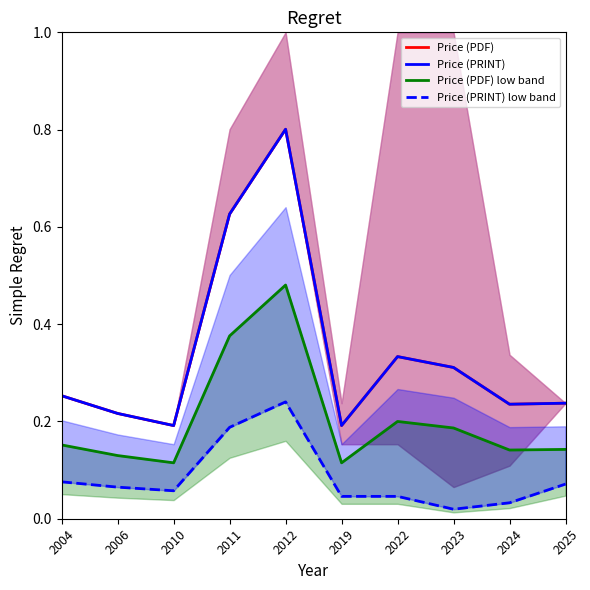

True or false: Price (PDF) and Price (PDF) low band cross at least once.

False